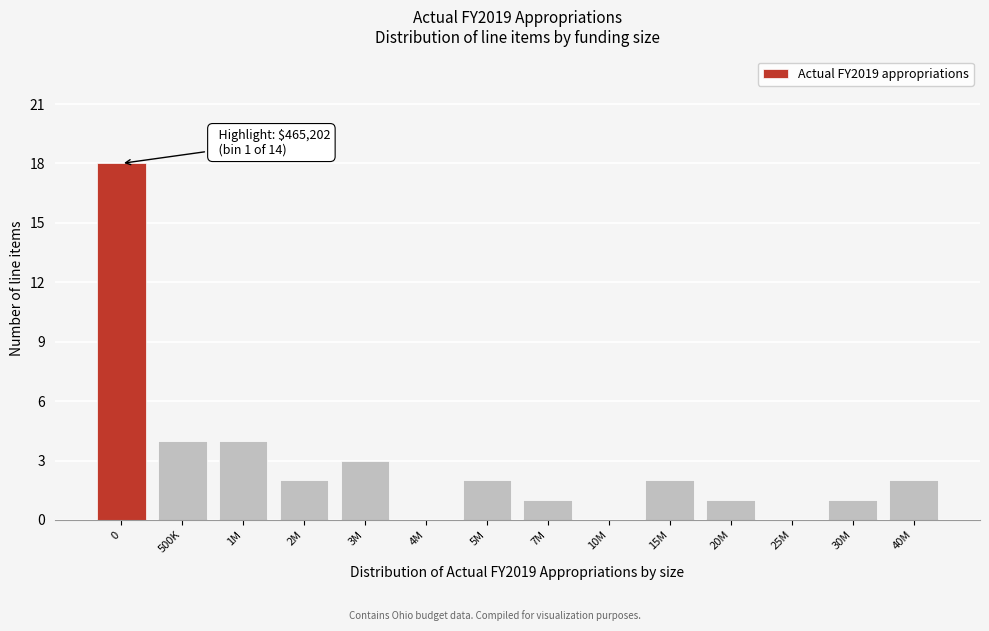

Reading right to left, list all the values displayed in this chart.

40M=2	30M=1	25M=0	20M=1	15M=2	10M=0	7M=1	5M=2	4M=0	3M=3	2M=2	1M=4	500K=4	0=18